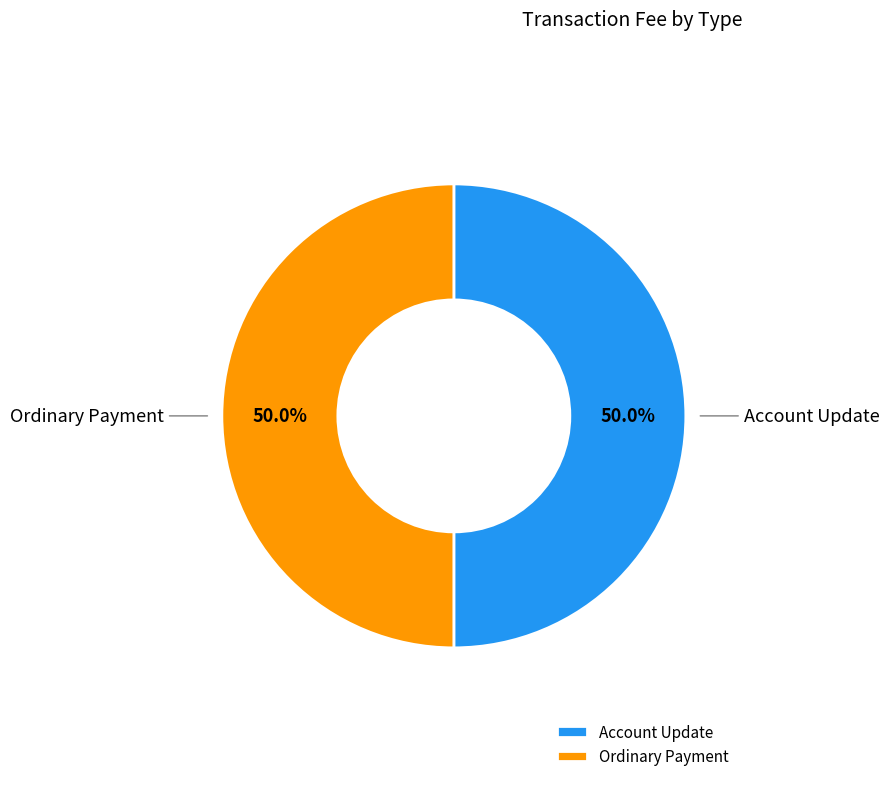

How many slices are in this pie chart?

2